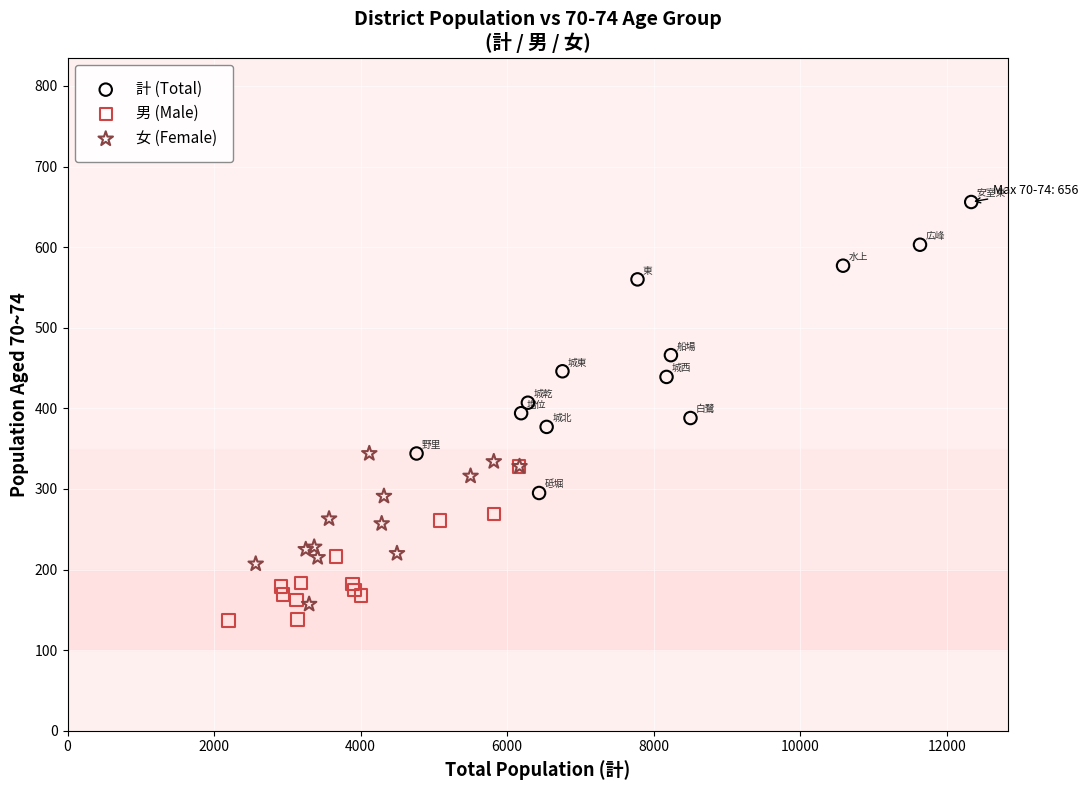

Which series contains the lowest Y value?

男 (Male)